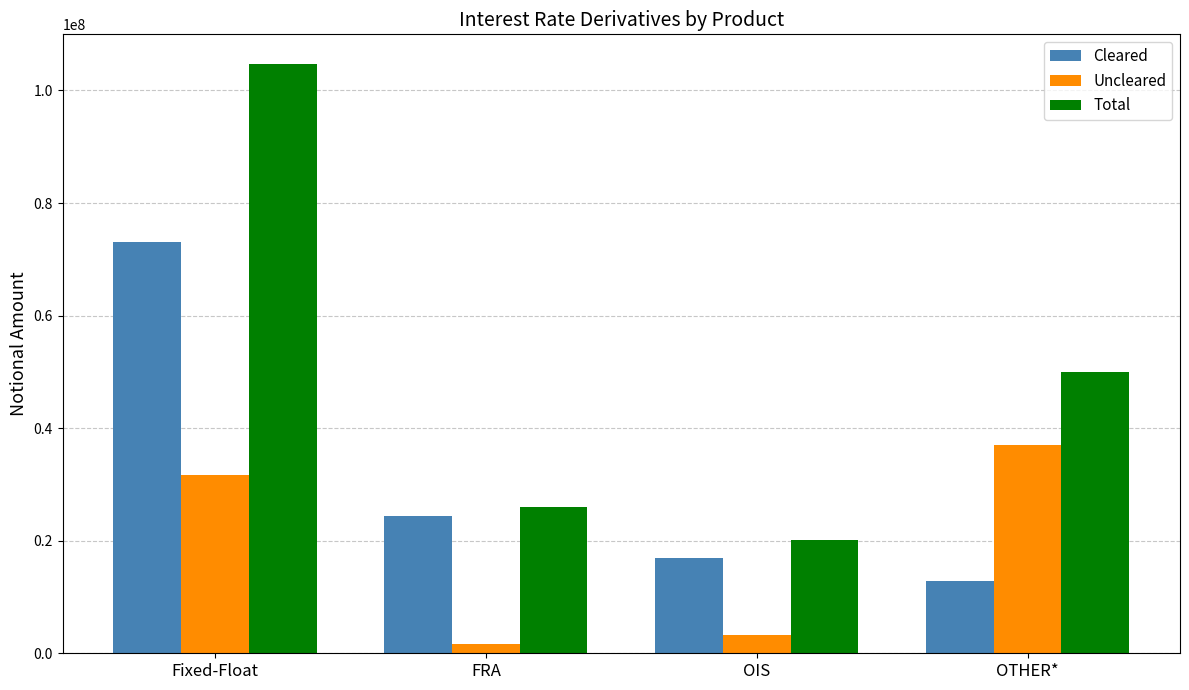

How many data points in Uncleared are less than 31625479?

2